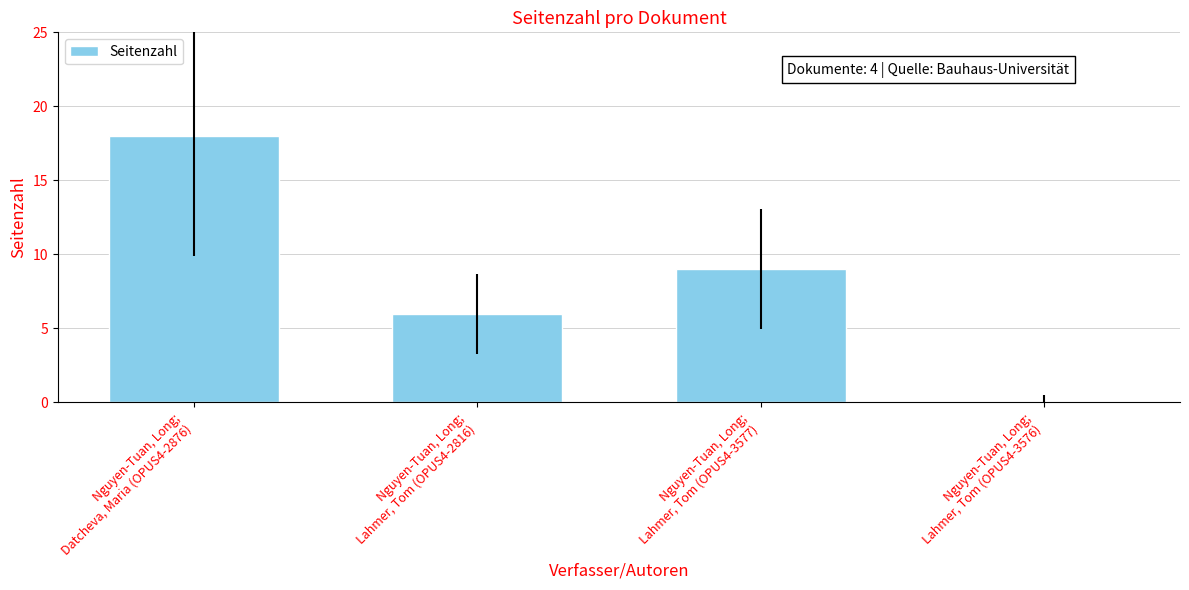

Approximately how many times larger is the value at Nguyen-Tuan, Long;
Lahmer, Tom (OPUS4-3577) compared to Nguyen-Tuan, Long;
Lahmer, Tom (OPUS4-2816)?

1.5